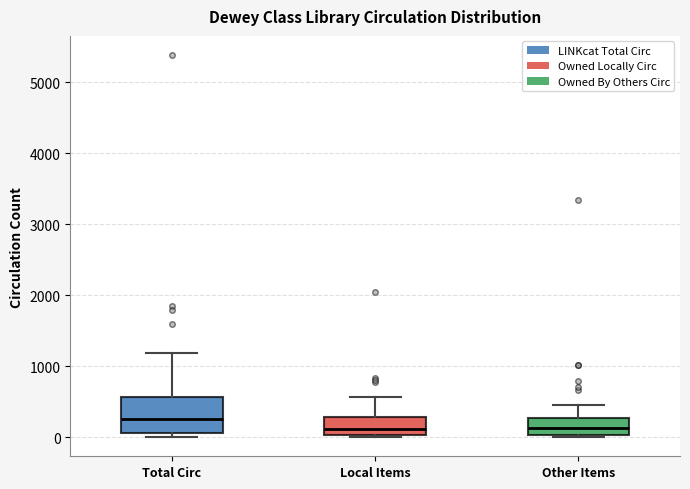

Which box has the highest median line?

Total Circ